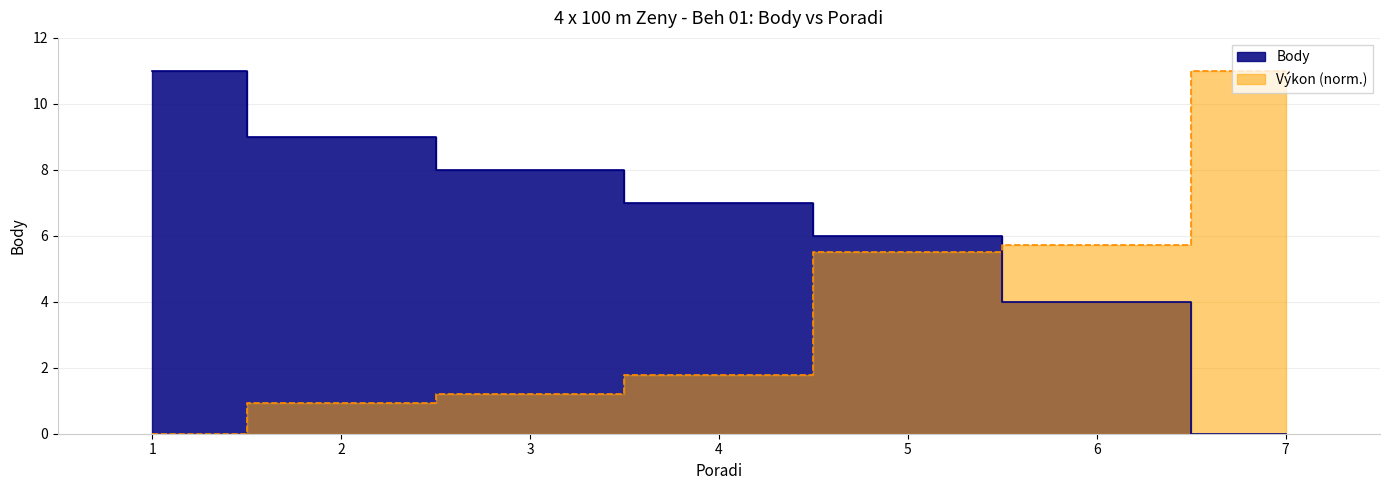

True or false: Body and Výkon intersect in this chart.

True